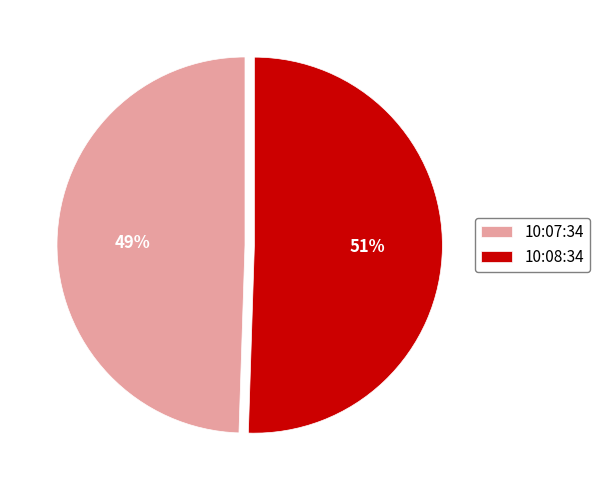

To the nearest percent, what is the combined percentage of 10:07:34 and 10:08:34?

100%